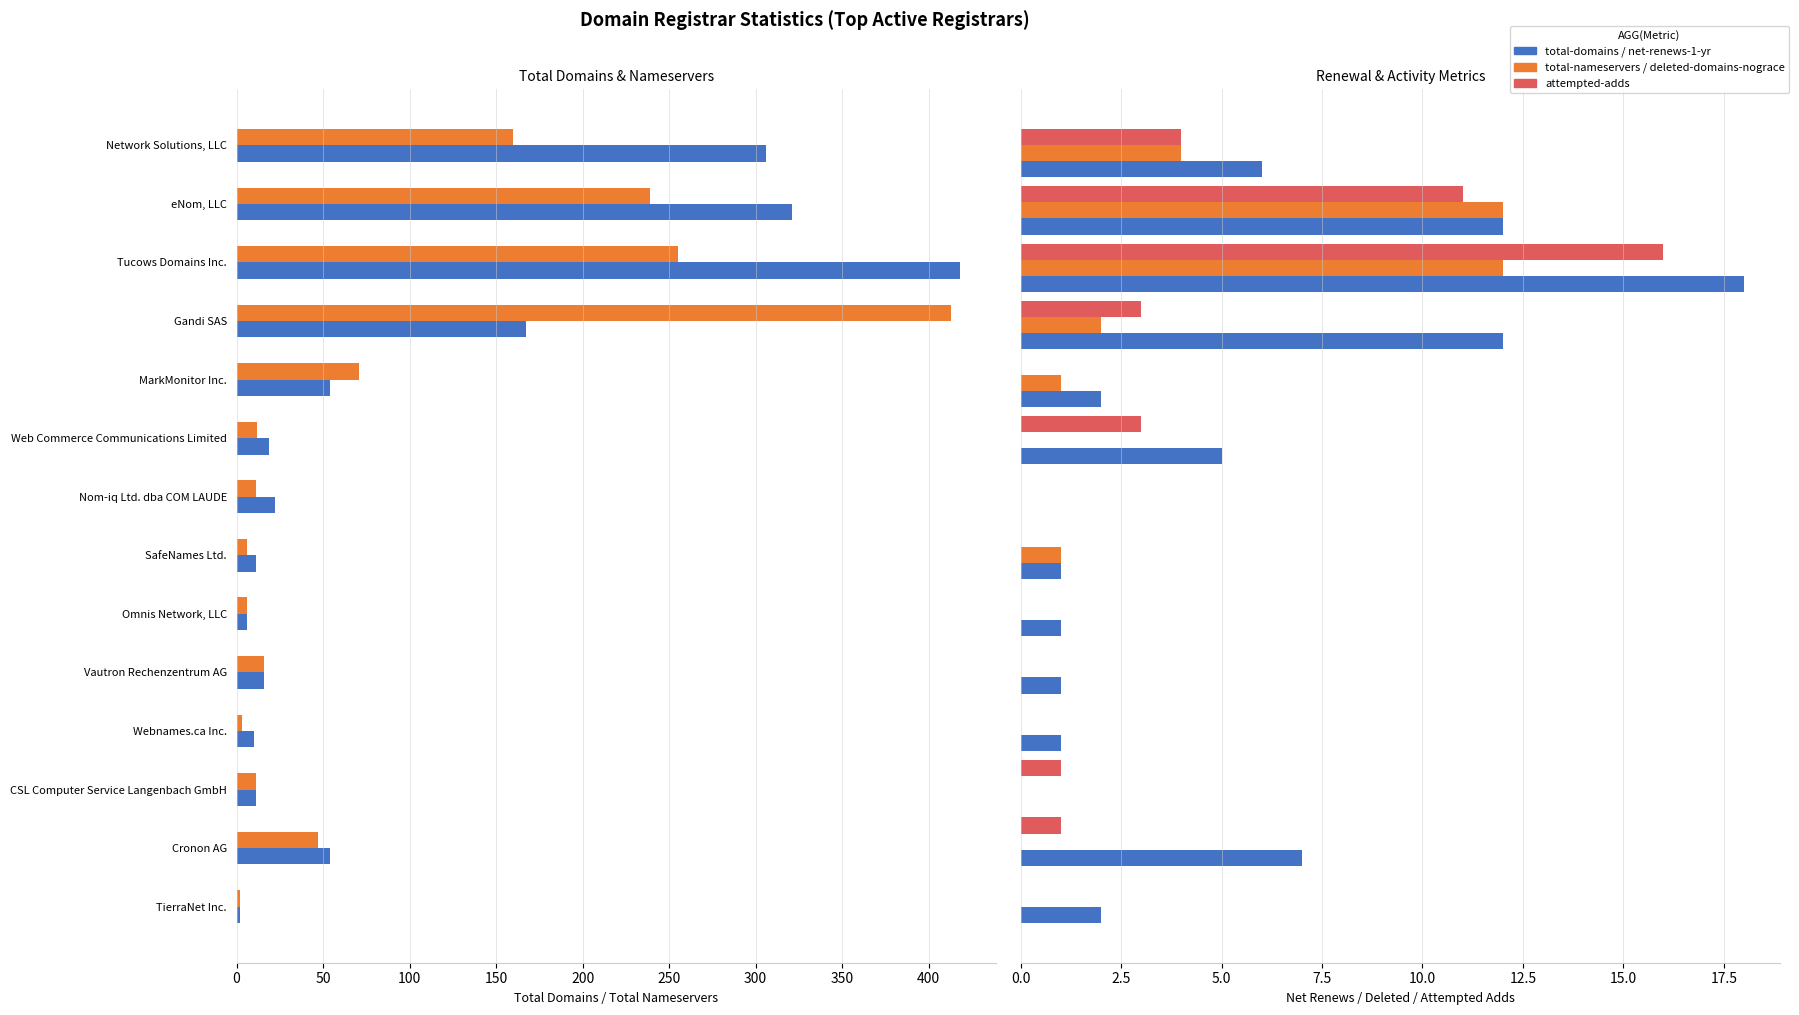

What are all the series names shown in the legend?

total-domains, total-nameservers, net-renews-1-yr, deleted-domains-nograce, attempted-adds